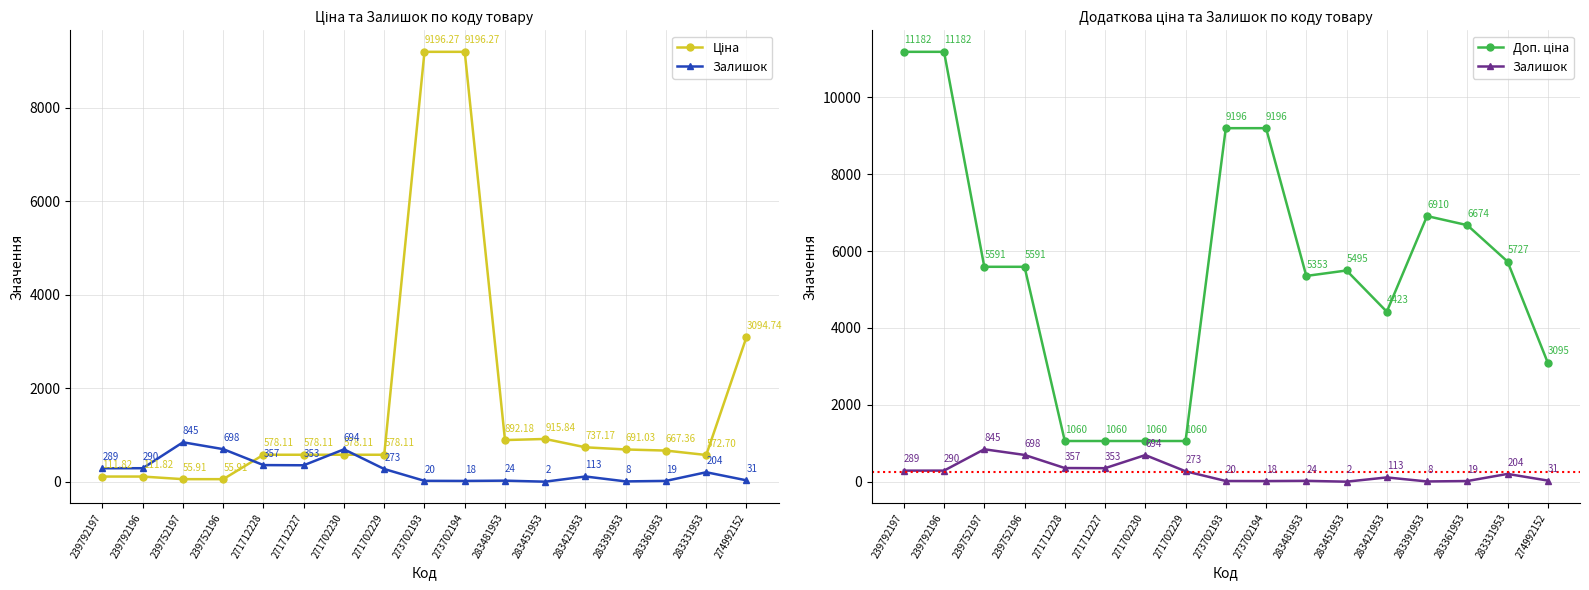

True or false: Залишок and Доп. ціна cross at least once.

False